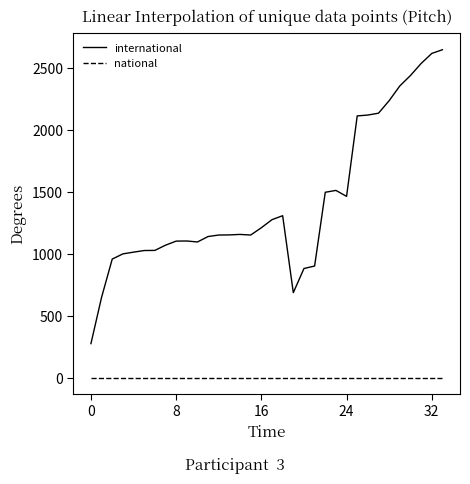

True or false: international and national intersect in this chart.

False